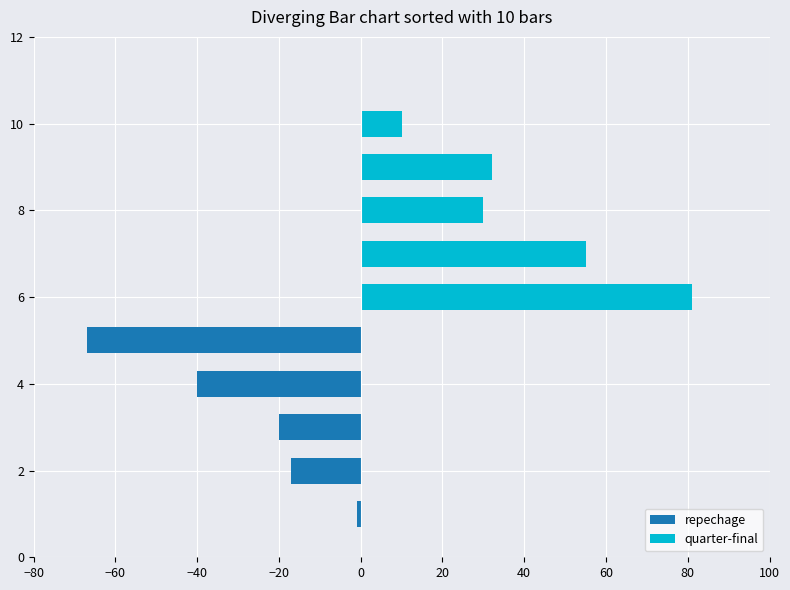

What is the sum of the repechage values at −40 and −60?

-60